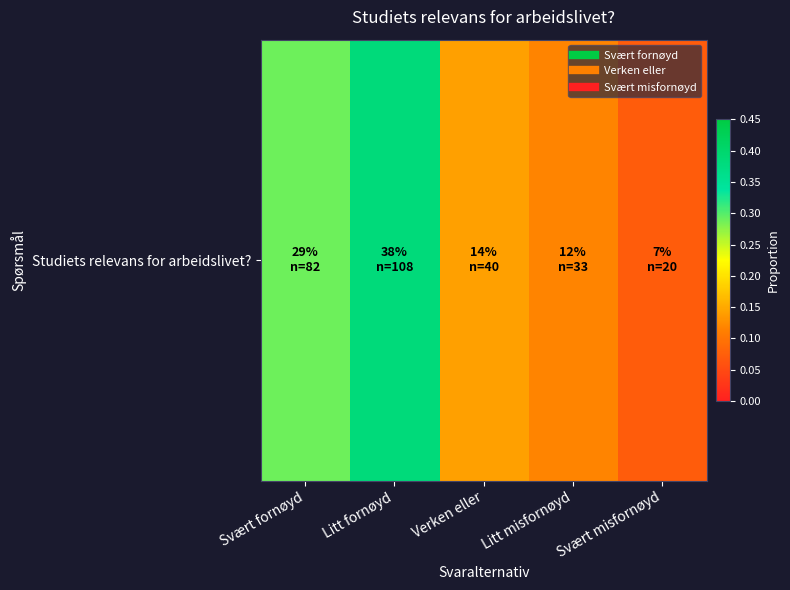

What is the sum of all values?

1.0